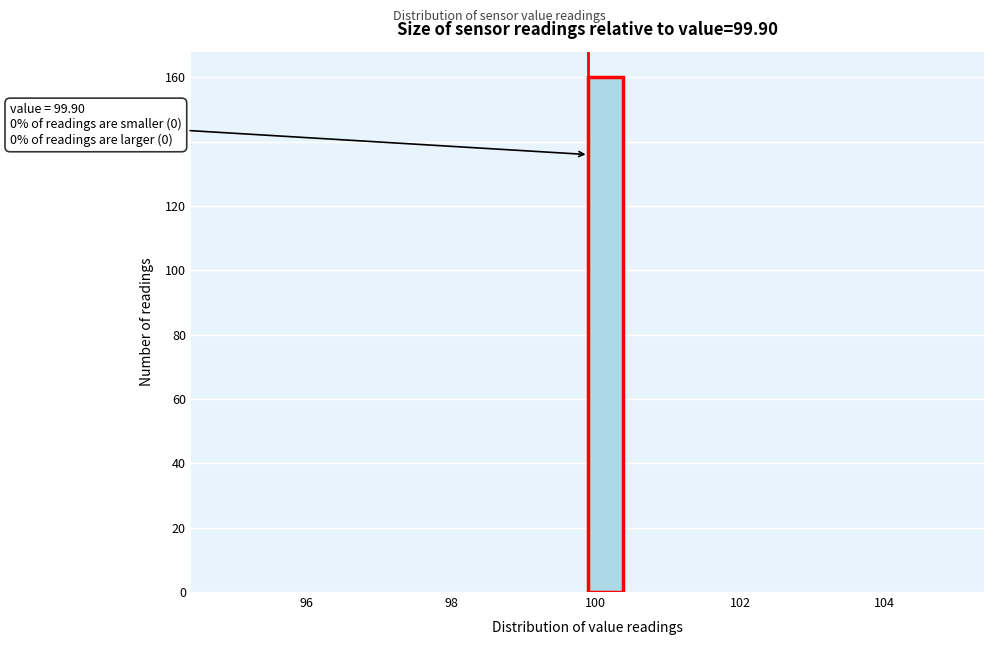

Read against the x-axis, roughly where is the centre of the tallest bar?

100.2